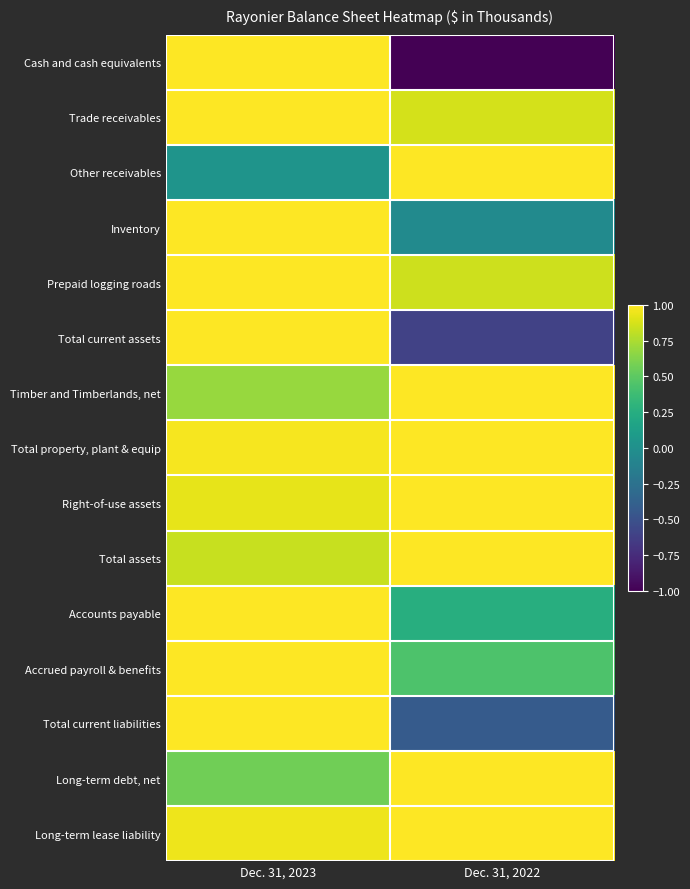

What is the total value across all series at Dec. 31, 2022?

7.3